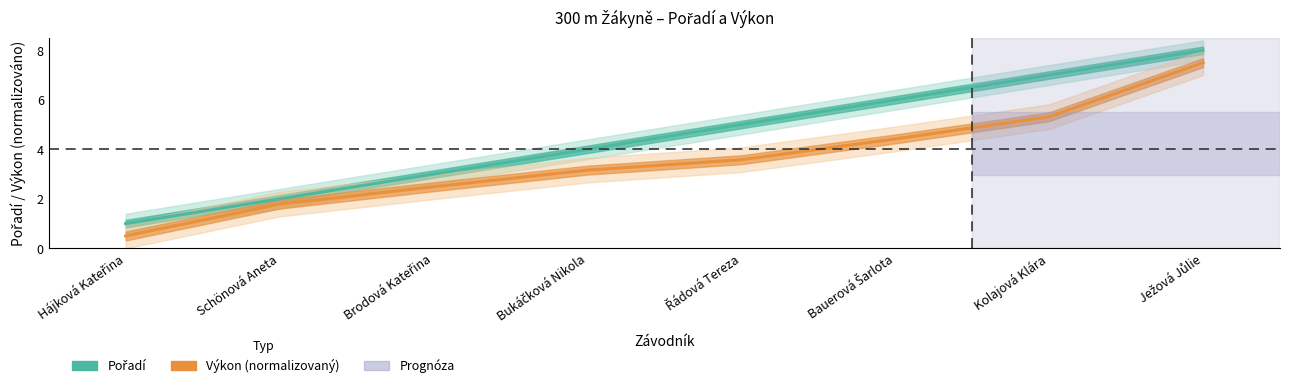

How many values in the Výkon series are below 3?

3